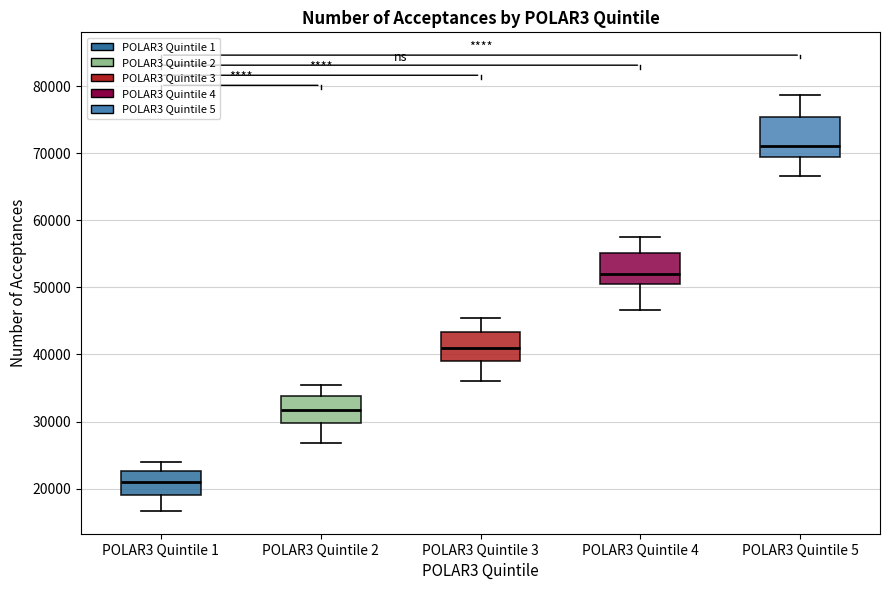

Which box's median line is the highest?

POLAR3 Quintile 5